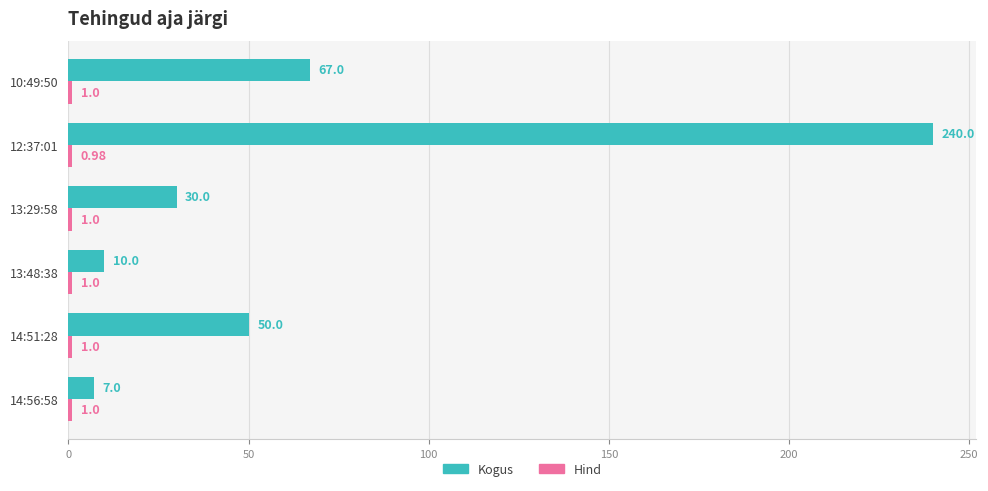

Which series changed the most between 14:56:58 and 13:29:58?

Kogus